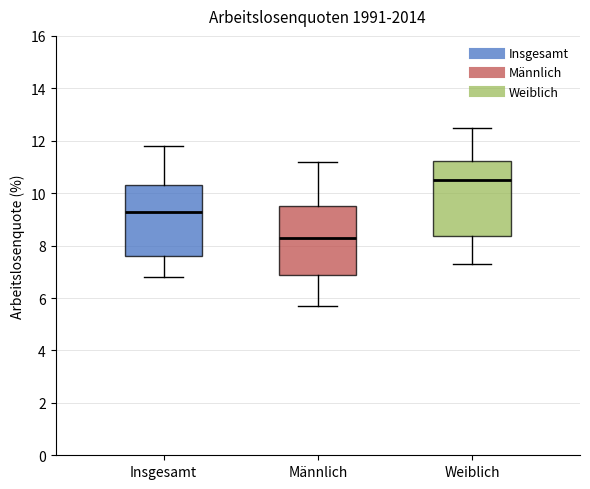

Where is the lower edge of the box for Männlich on the y-axis? The values are not printed on the chart, so give them approximately, as read against the axis.

6.8